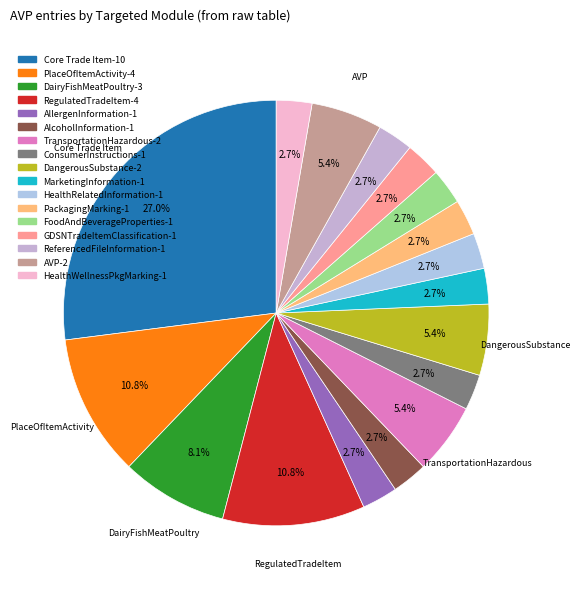

Count the number of slices in the pie.

17